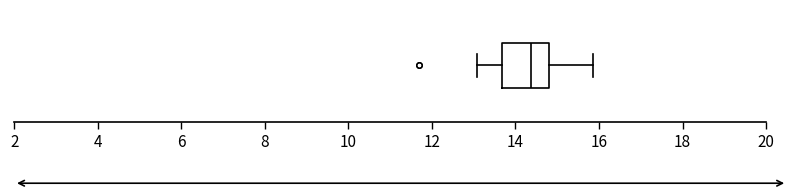

Where is the left edge of the box on the x-axis? The values are not printed on the chart, so give them approximately, as read against the axis.

13.6